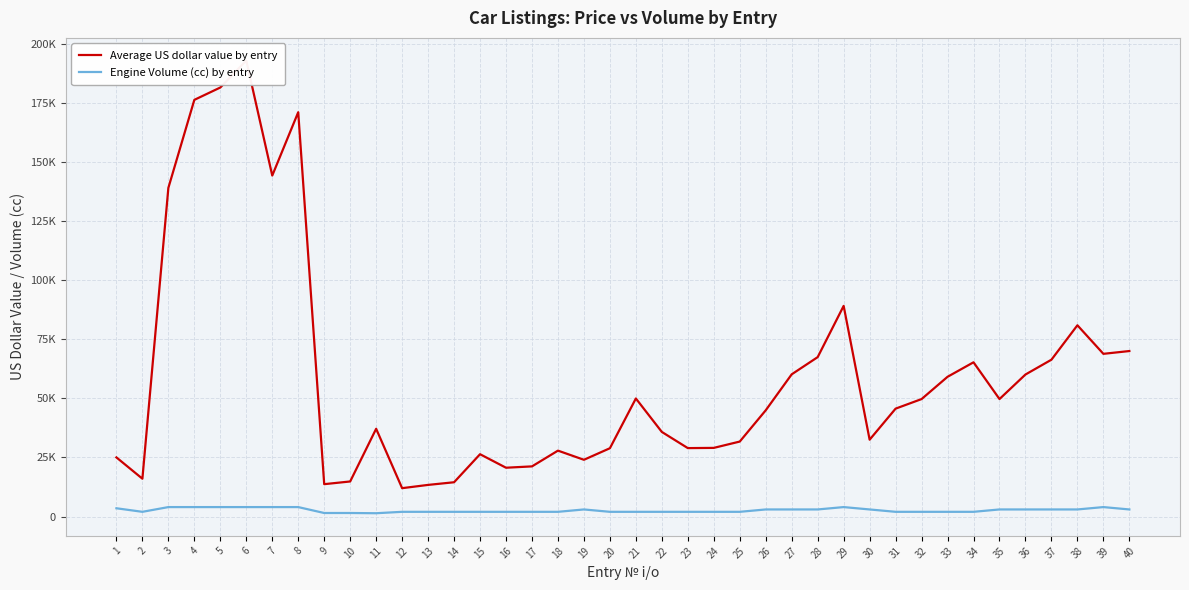

At how many categories does at least one series exceed 190032?

1